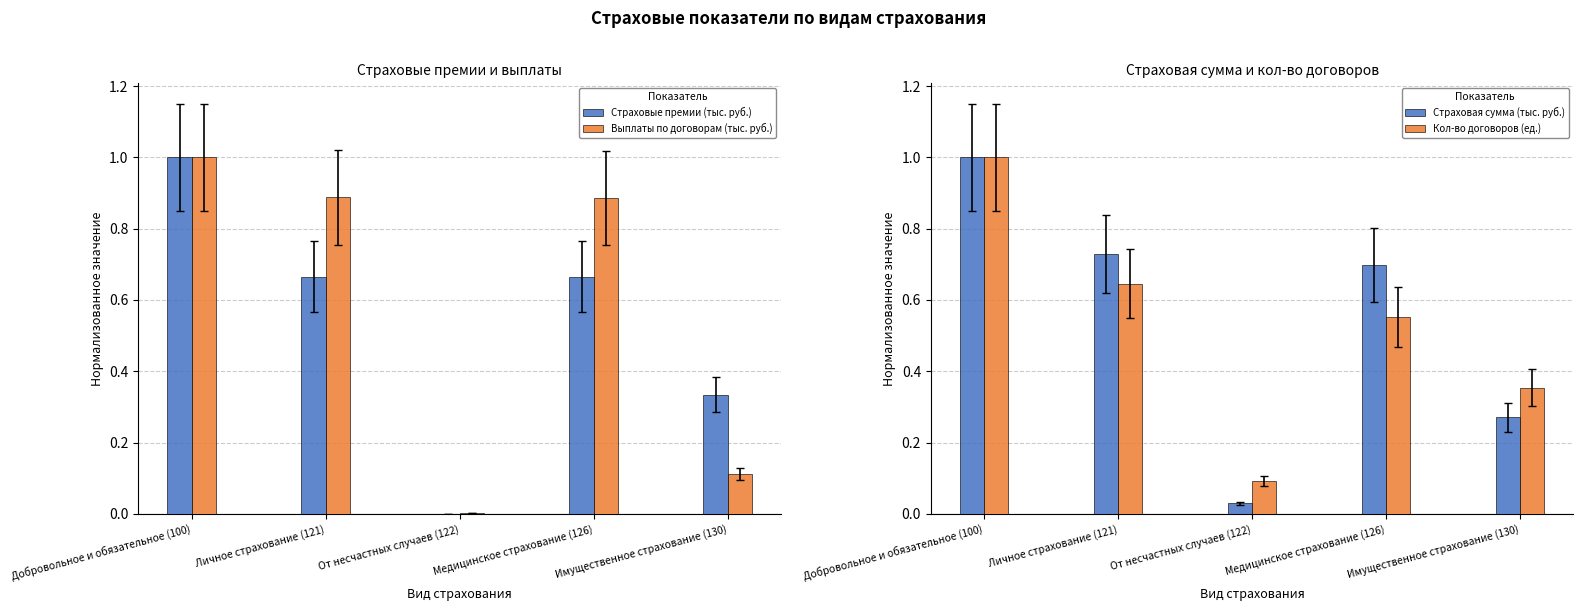

What is the difference between the highest and lowest values at Имущественное страхование (130)?

0.2